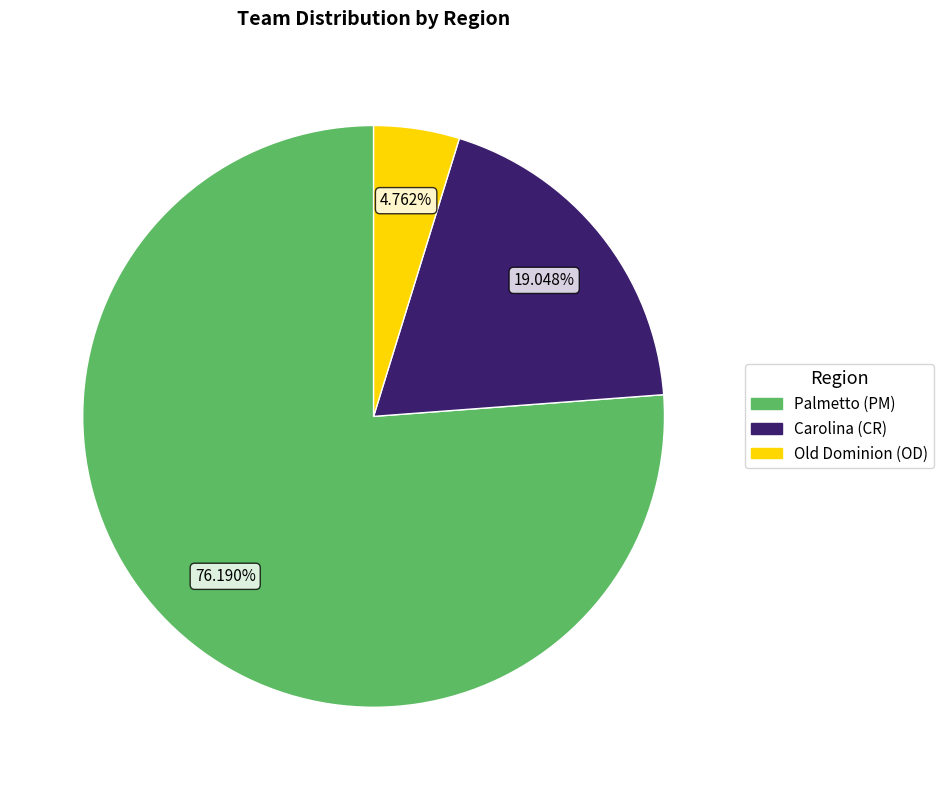

To the nearest percent, what portion does Palmetto (PM) represent?

76%